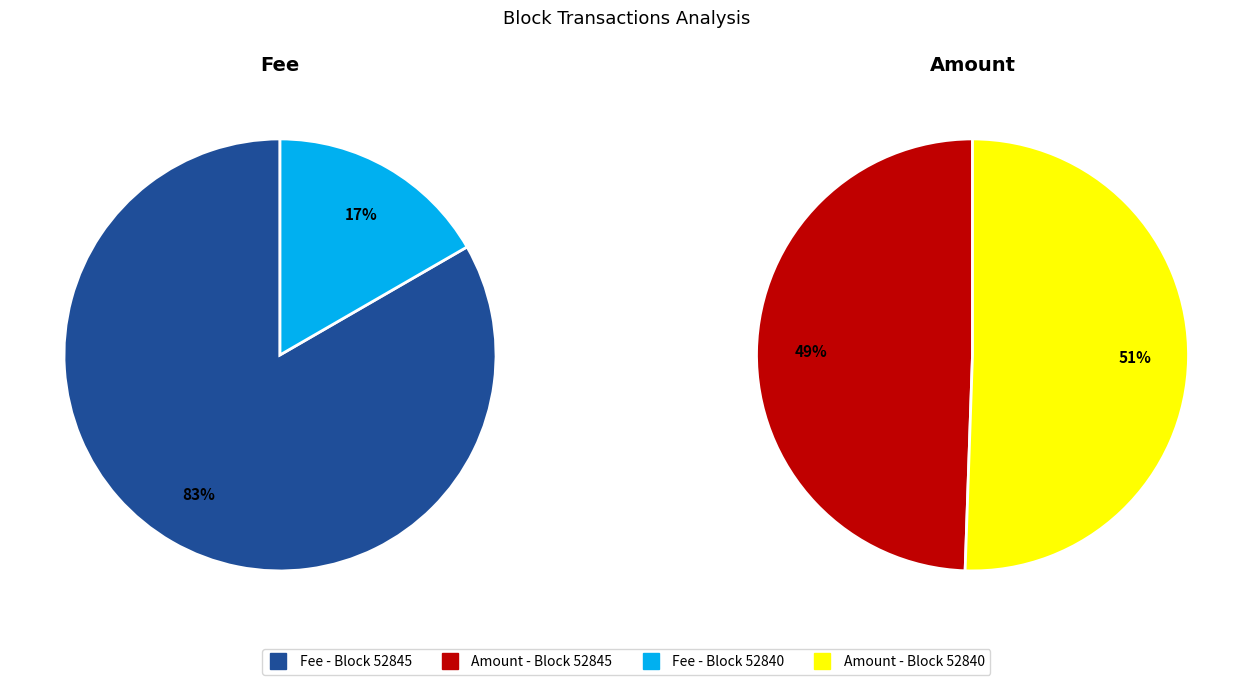

Is the sum of 52845 and 52840 greater than half?

Yes